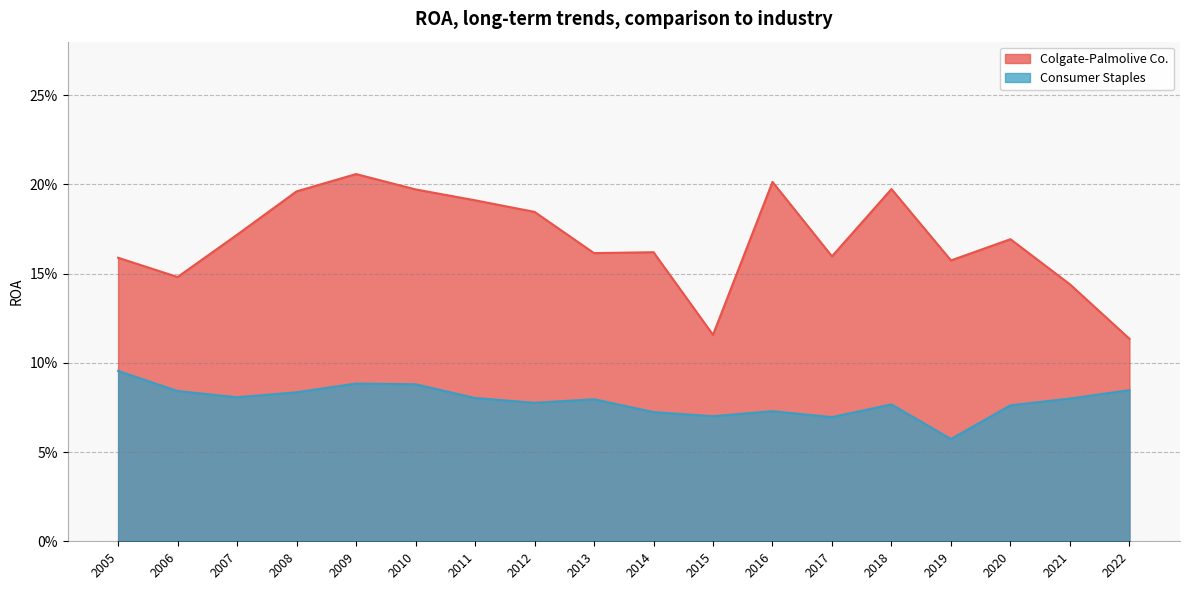

What is the average value of the Colgate-Palmolive Co. series?

0.2